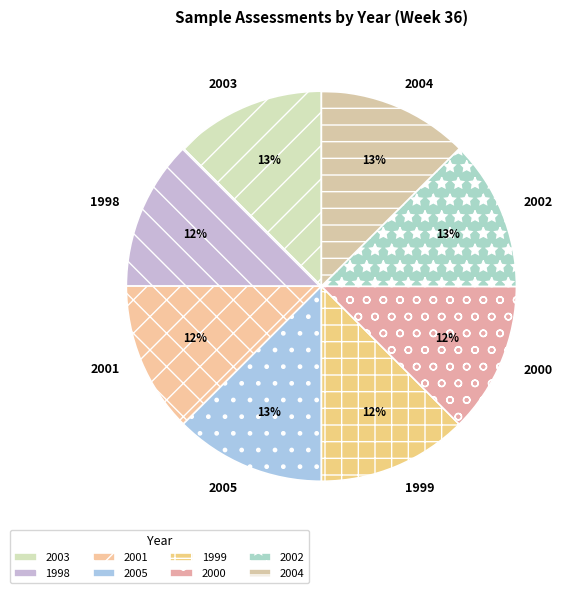

Count the number of slices in the pie.

8